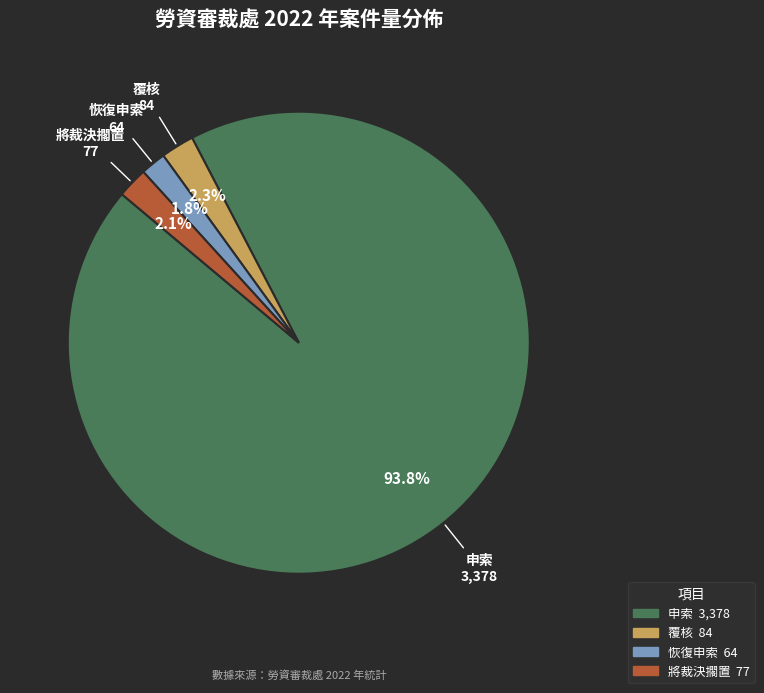

To the nearest percent, what is the difference between the largest and smallest slice percentages?

92%